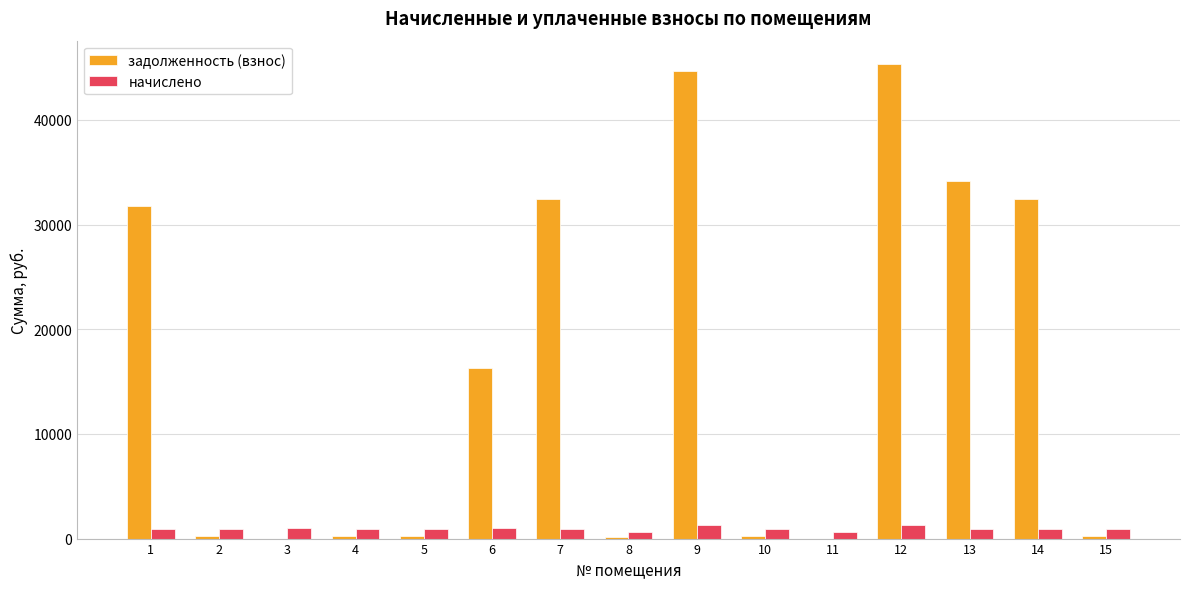

The value of задолженность (взнос) at 9 is 13404.6. True or false?

False